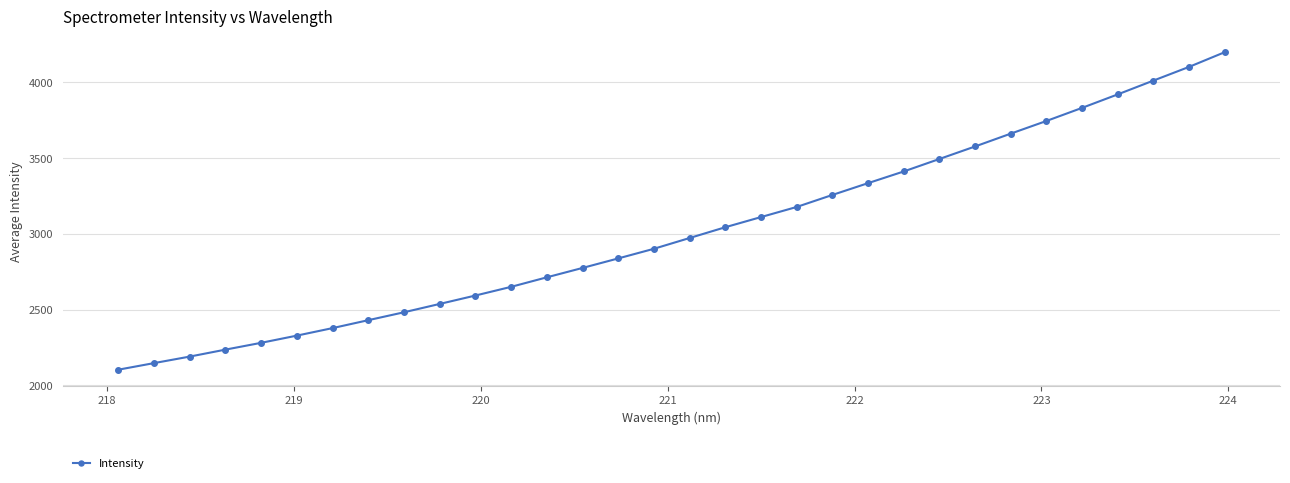

What is the value of the 8th point from the left?

2430.5